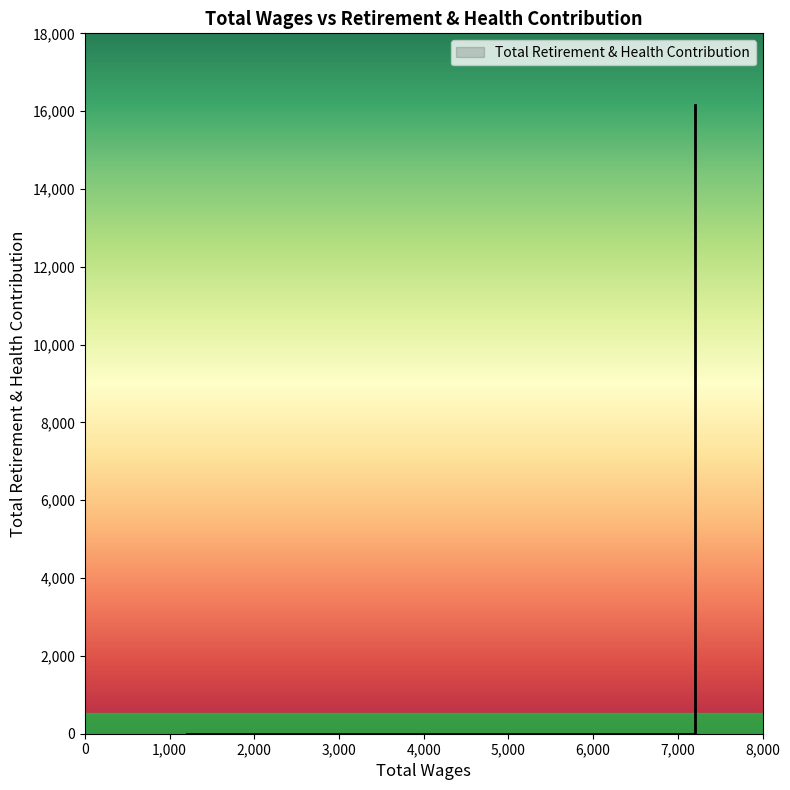

Is it true that the value at 6000 is 0.0?

True